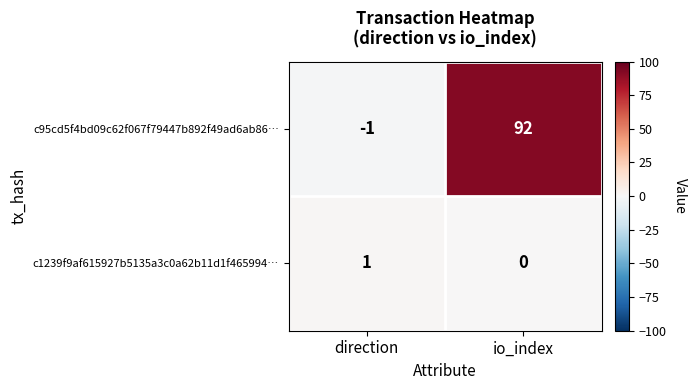

At direction, list the series in order from largest to smallest.

c1239f9af615927b5135a3c0a62b11d1f465994…, c95cd5f4bd09c62f067f79447b892f49ad6ab86…